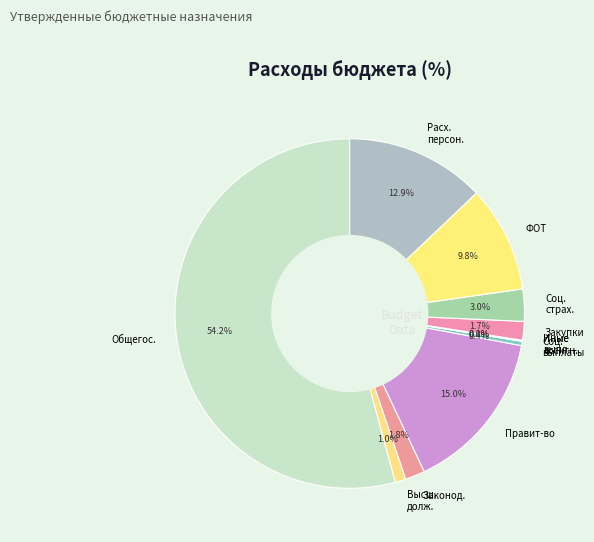

Is there a majority slice in this chart?

Yes